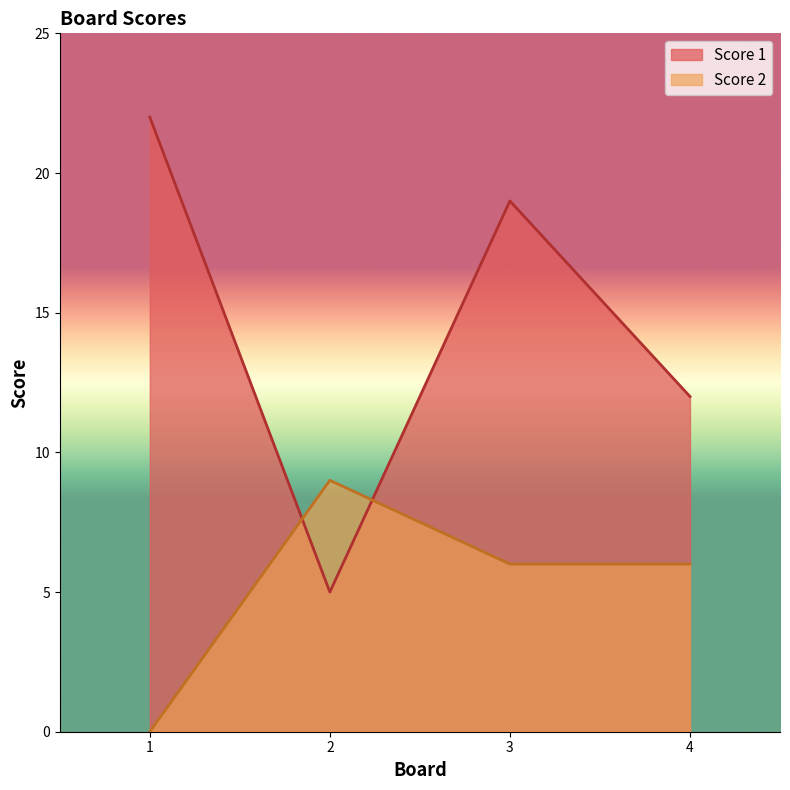

What is the average value of the Score 2 series?

5